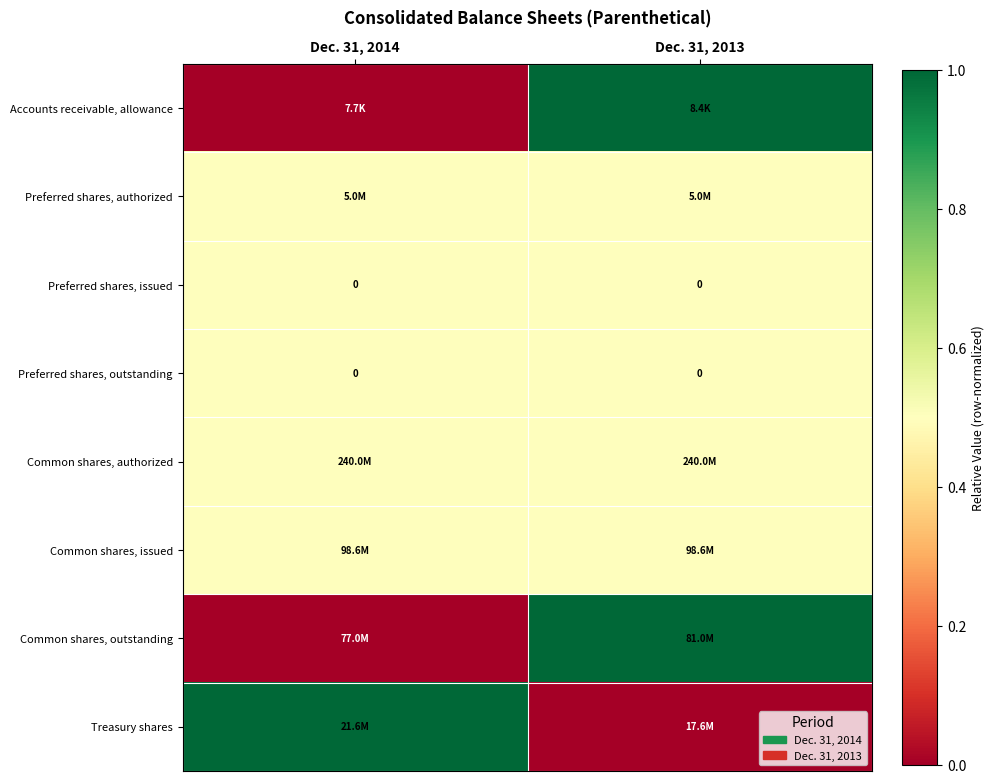

At how many categories does at least one series exceed 0?

2